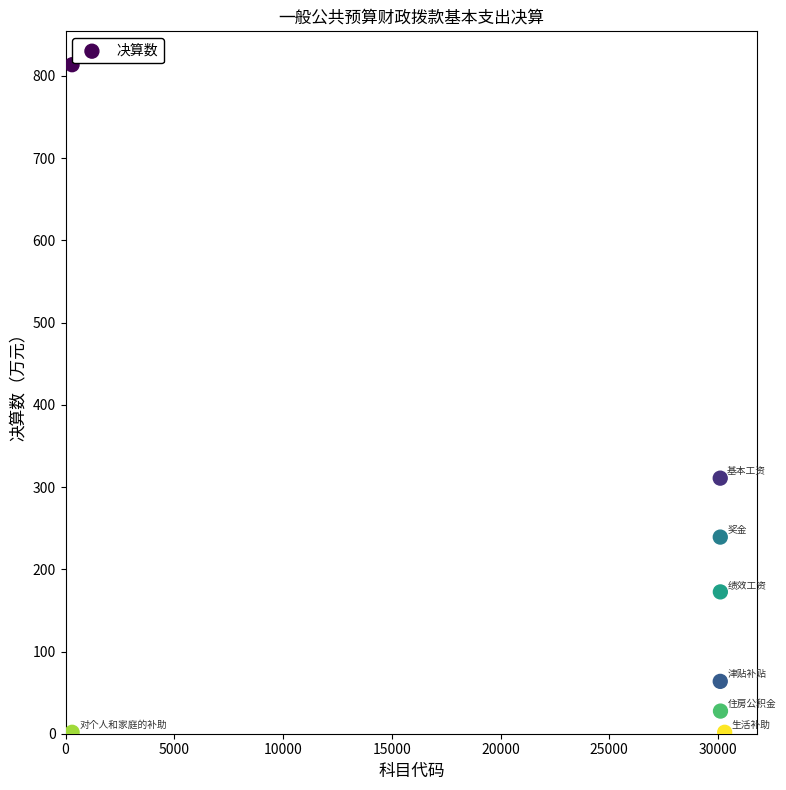

What is the average X value?

22679.4